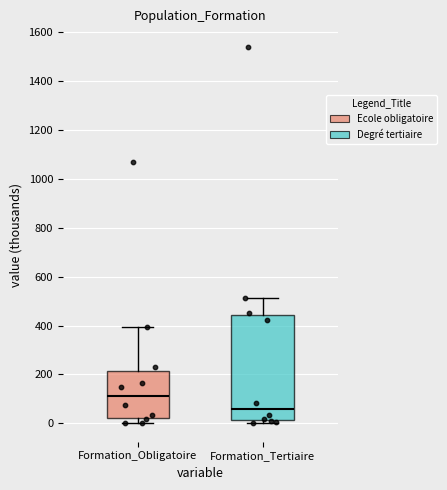

Reading left to right, read every box against the y-axis: the position of its median line, the range the box covers, and the ends of its whiskers. The values are not printed on the chart, so give them approximately, as read against the axis.

Formation_Obligatoire: median 120, box 20 to 220, whiskers 0 to 400
Formation_Tertiaire: median 60, box 20 to 440, whiskers 0 to 520